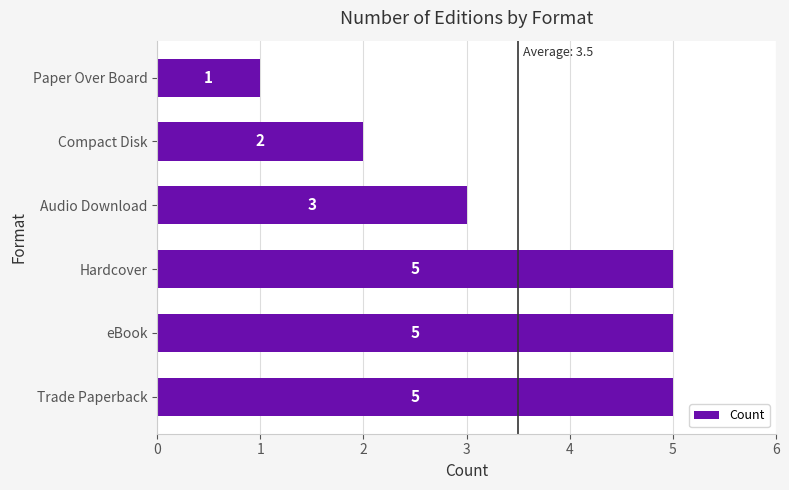

Which category has the lowest value across all series?

Paper Over Board